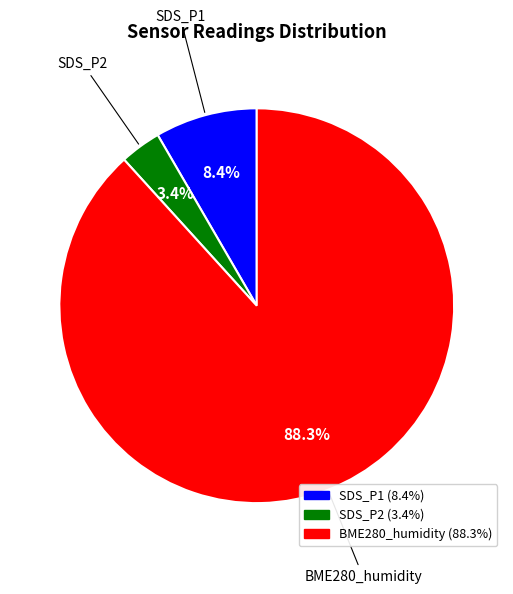

What is the majority slice?

BME280_humidity